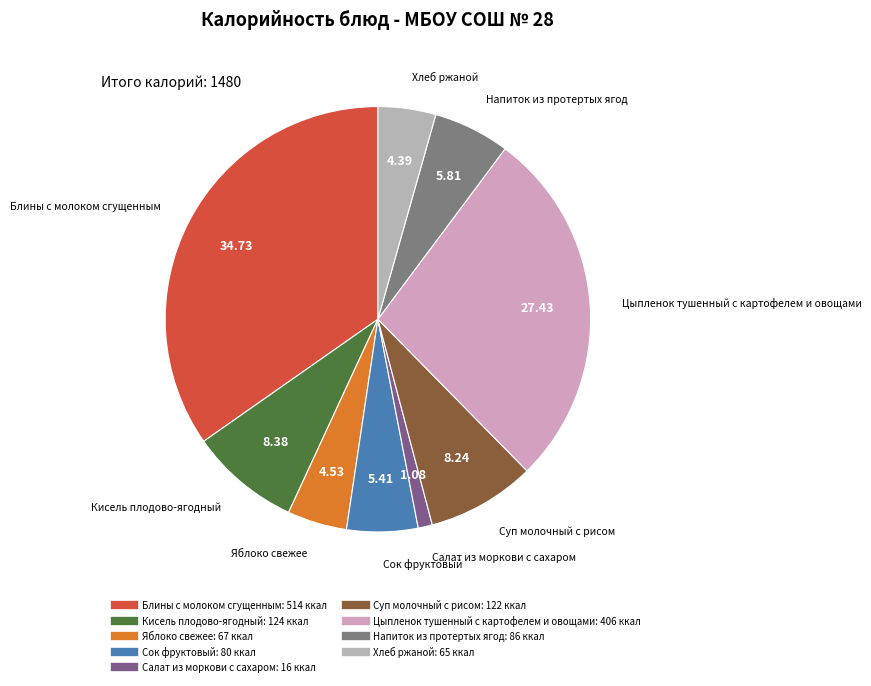

True or false: Хлеб ржаной accounts for 4% of the total.

True